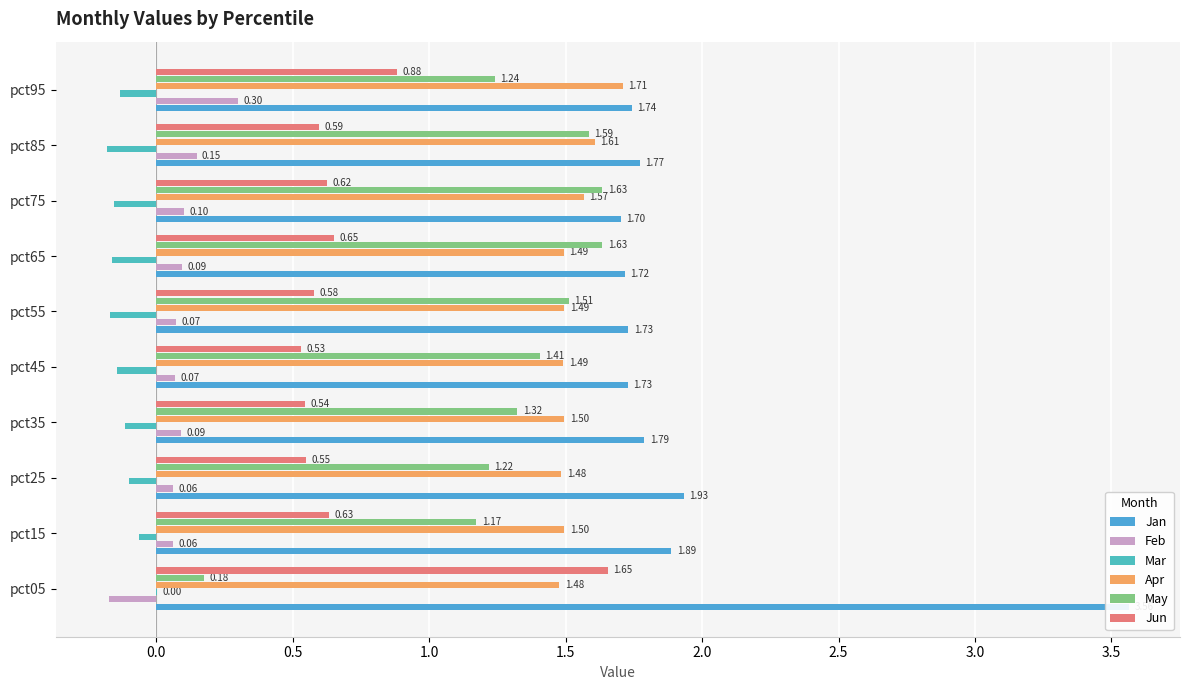

True or false: Jan has a value of 3.0 at pct15.

False